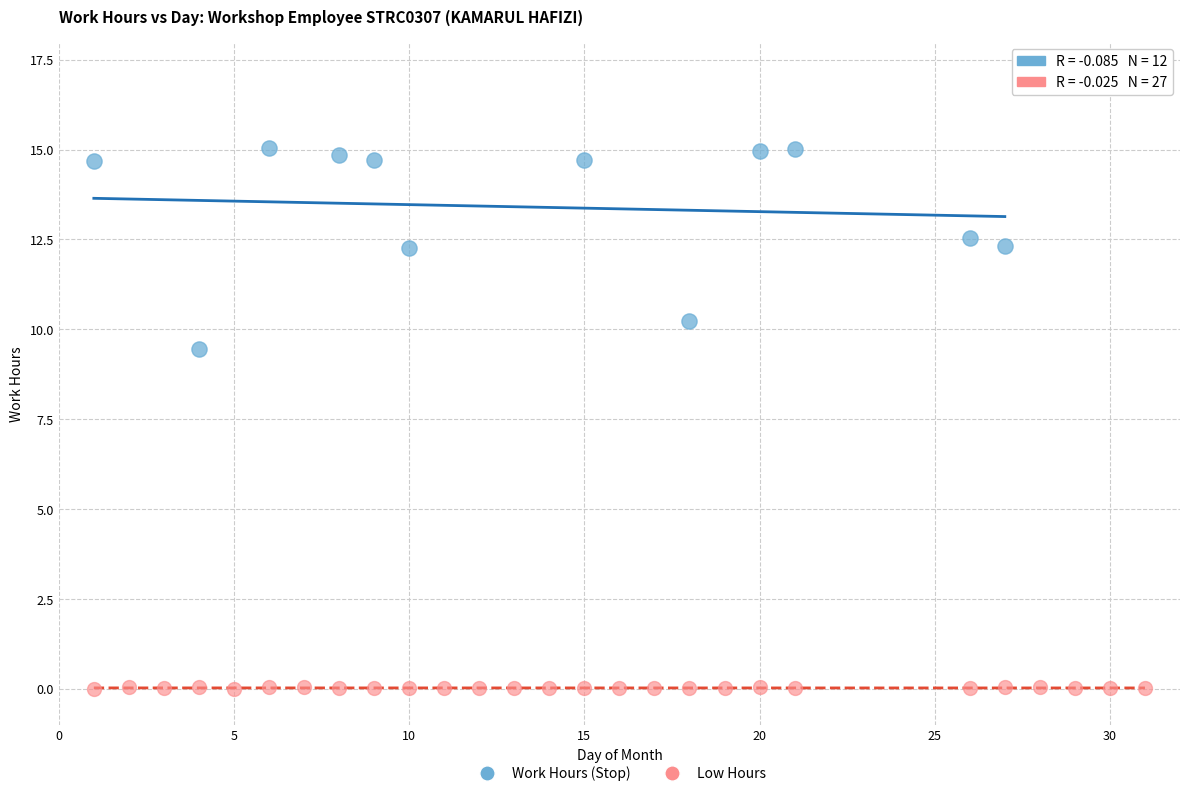

What are all the series names shown in the legend?

Work Hours (Stop), Low Hours